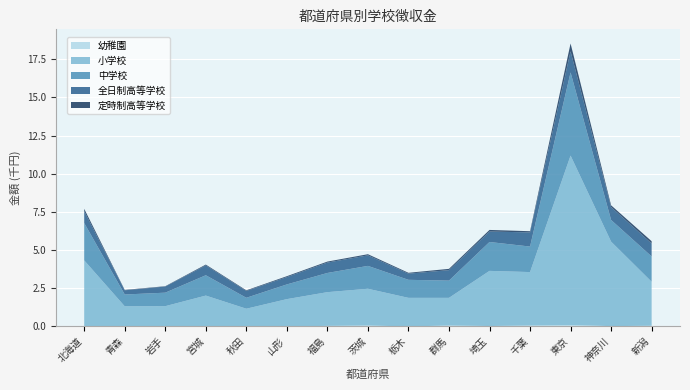

Reading left to right, extract all data points from this chart.

幼稚園: 3076	3941	8425	12758	10195	4894	38263	64765	890	63489	29821	63170	96115	23121	47288
小学校: 4326998	1316432	1321918	2010913	1152943	1786630	2210353	2405880	1873995	1812007	3612294	3500208	11096126	5533630	2881779
中学校: 2445556	774274	884212	1332300	716383	963521	1256532	1498158	1181049	1128975	1891040	1671716	5446538	1419279	1658008
全日制高等学校: 772869	275209	401046	646247	449119	480918	680990	690215	404947	685142	684541	927495	1383271	841824	846044
定時制高等学校: 157817	25690	22529	52880	40344	57574	64816	73759	55502	85429	105903	77139	512622	118942	152055